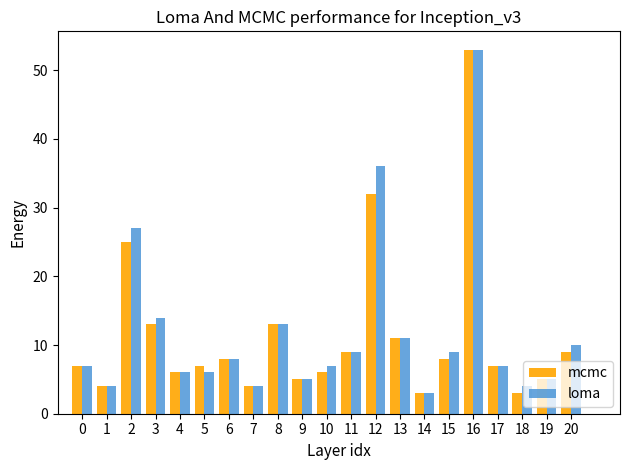

What is the sum of all loma values?

248